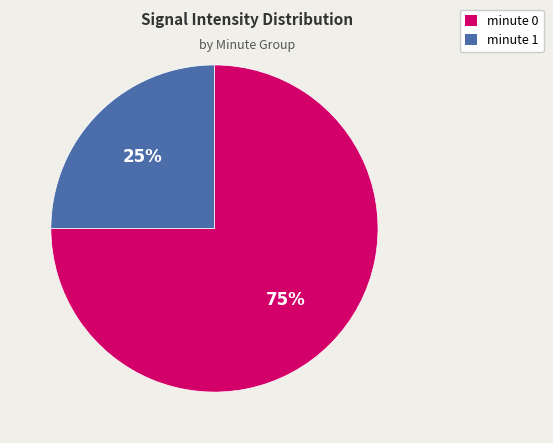

Approximately how many times larger is the value at minute 1 compared to minute 0?

0.3